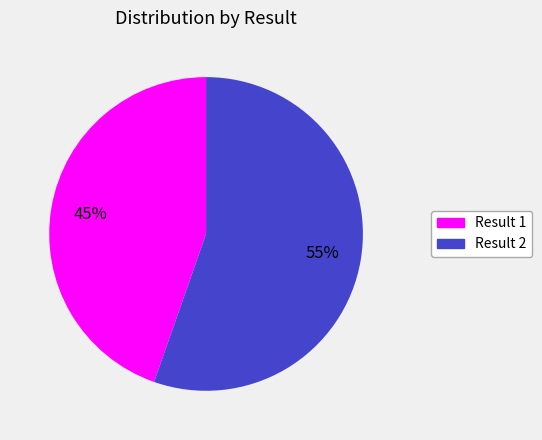

Do Result 2 and Result 1 together represent more than half of the pie?

Yes